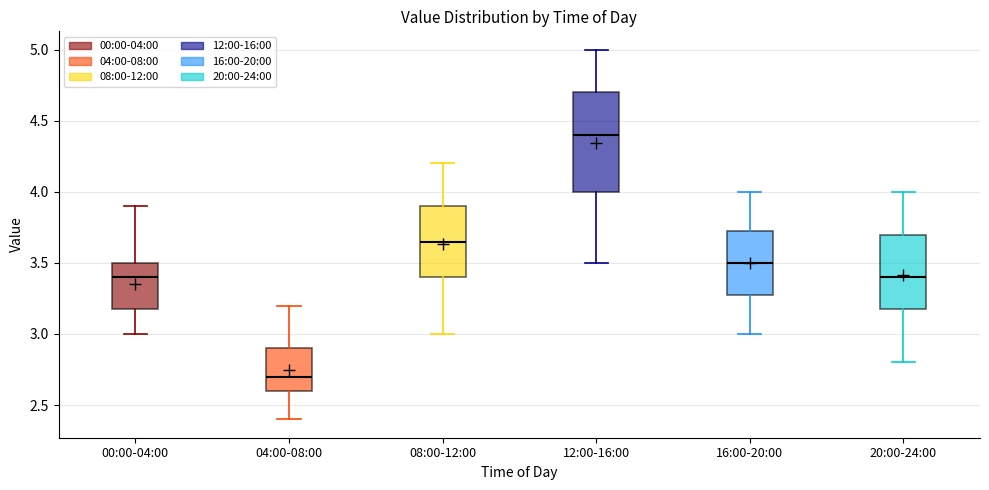

Reading left to right, transcribe this box plot: for each box, give where its median line is, the range the box spans, and where its two whiskers end, as read against the y-axis. The values are not printed on the chart, so give them approximately, as read against the axis.

00:00-04:00: median 3.40, box 3.20 to 3.50, whiskers 3.00 to 3.90
04:00-08:00: median 2.70, box 2.60 to 2.90, whiskers 2.40 to 3.20
08:00-12:00: median 3.65, box 3.40 to 3.90, whiskers 3.00 to 4.20
12:00-16:00: median 4.40, box 4.00 to 4.70, whiskers 3.50 to 5.00
16:00-20:00: median 3.50, box 3.30 to 3.75, whiskers 3.00 to 4.00
20:00-24:00: median 3.40, box 3.20 to 3.70, whiskers 2.80 to 4.00